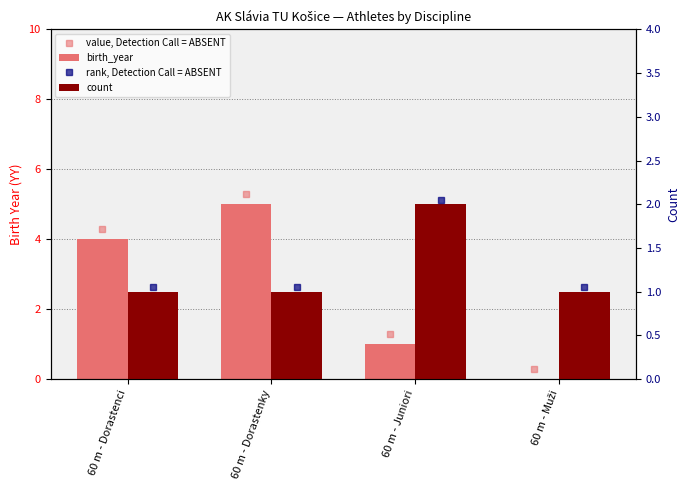

Which category has the lowest value across all series?

60 m - Muži